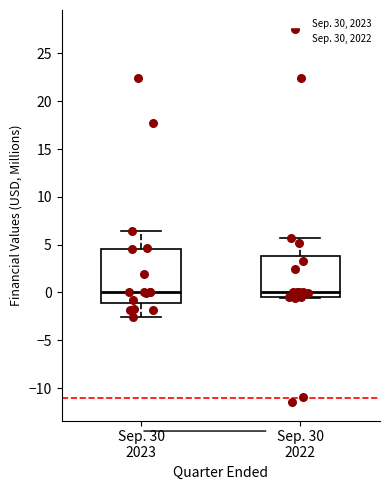

Reading left to right, read every box against the y-axis: the position of its median line, the range the box covers, and the ends of its whiskers. The values are not printed on the chart, so give them approximately, as read against the axis.

Sep. 30 2023: median 0.0, box -1.0 to 4.5, whiskers -2.5 to 6.5
Sep. 30 2022: median 0.0, box -0.5 to 4.0, whiskers -0.5 to 5.5